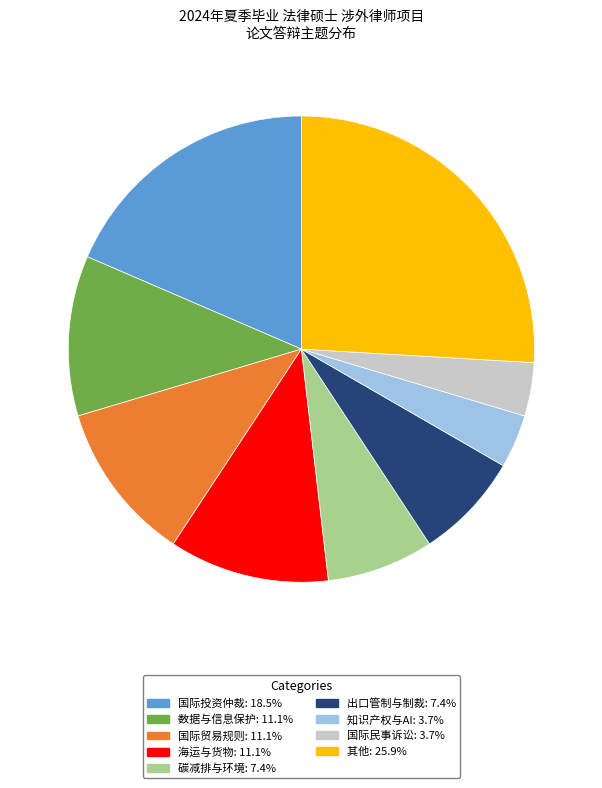

Does any single category account for the majority?

No